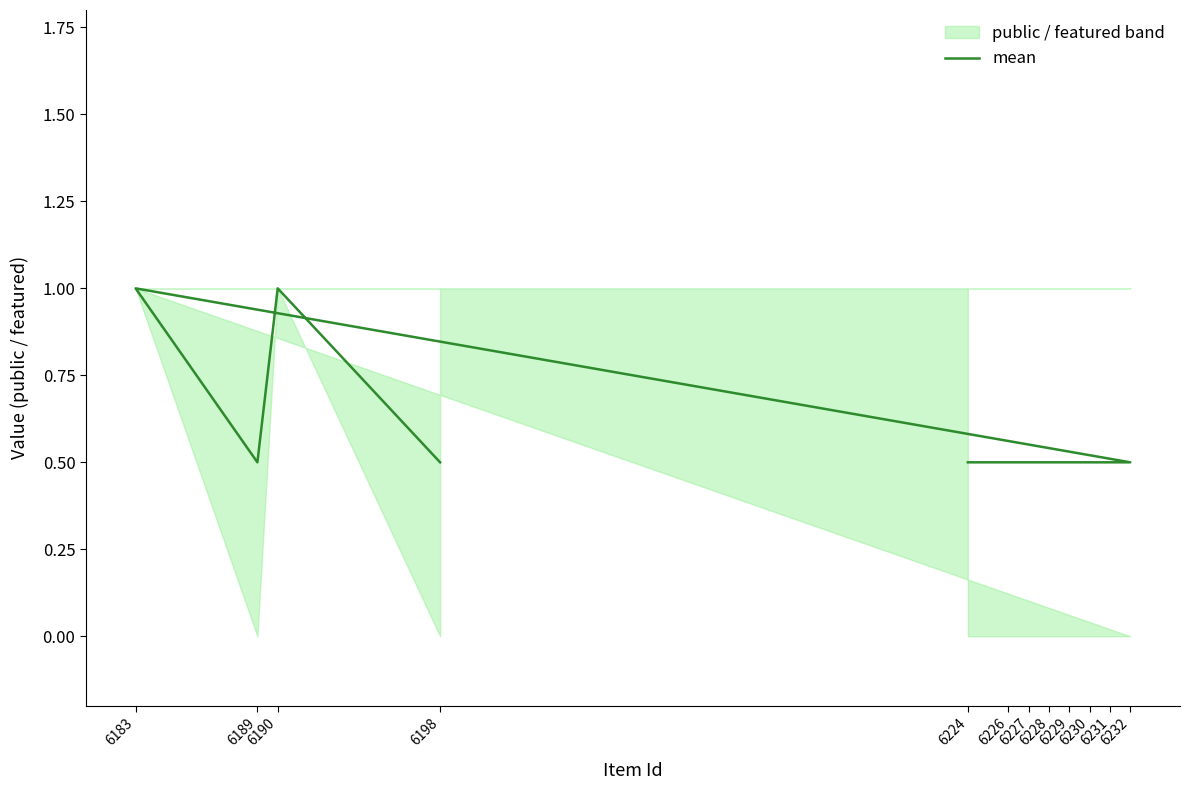

What is the average value?

0.6